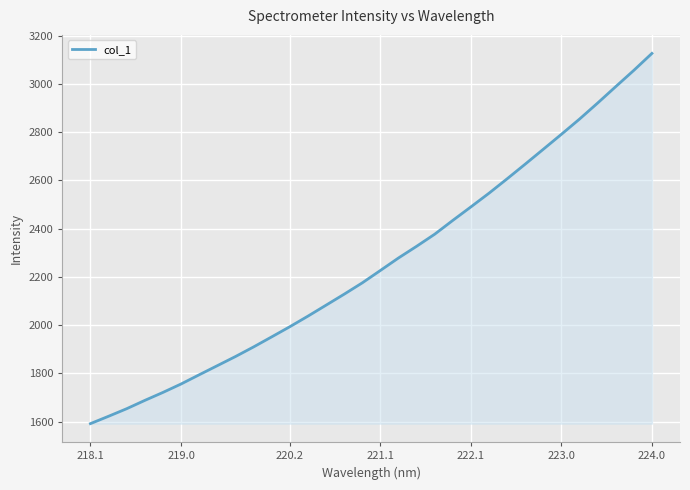

Does the chart have visible grid lines?

Yes